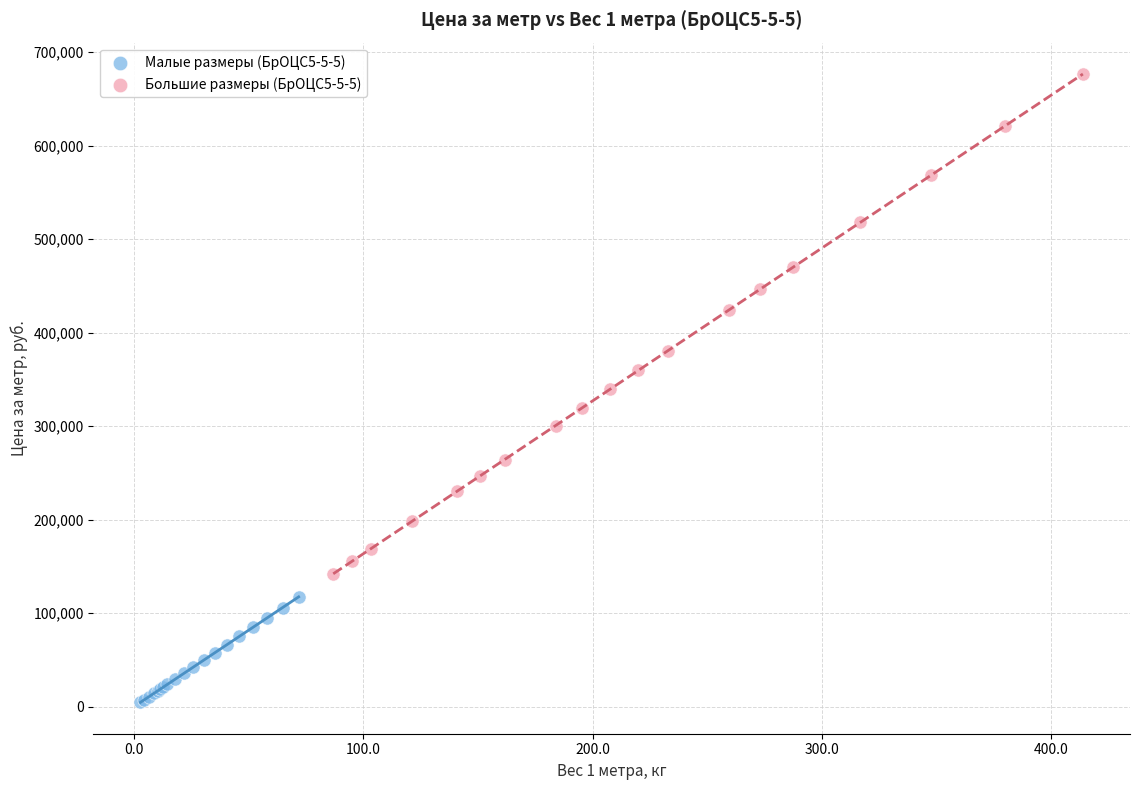

Which series reaches the maximum Y coordinate?

Большие размеры (БрОЦС5-5-5)